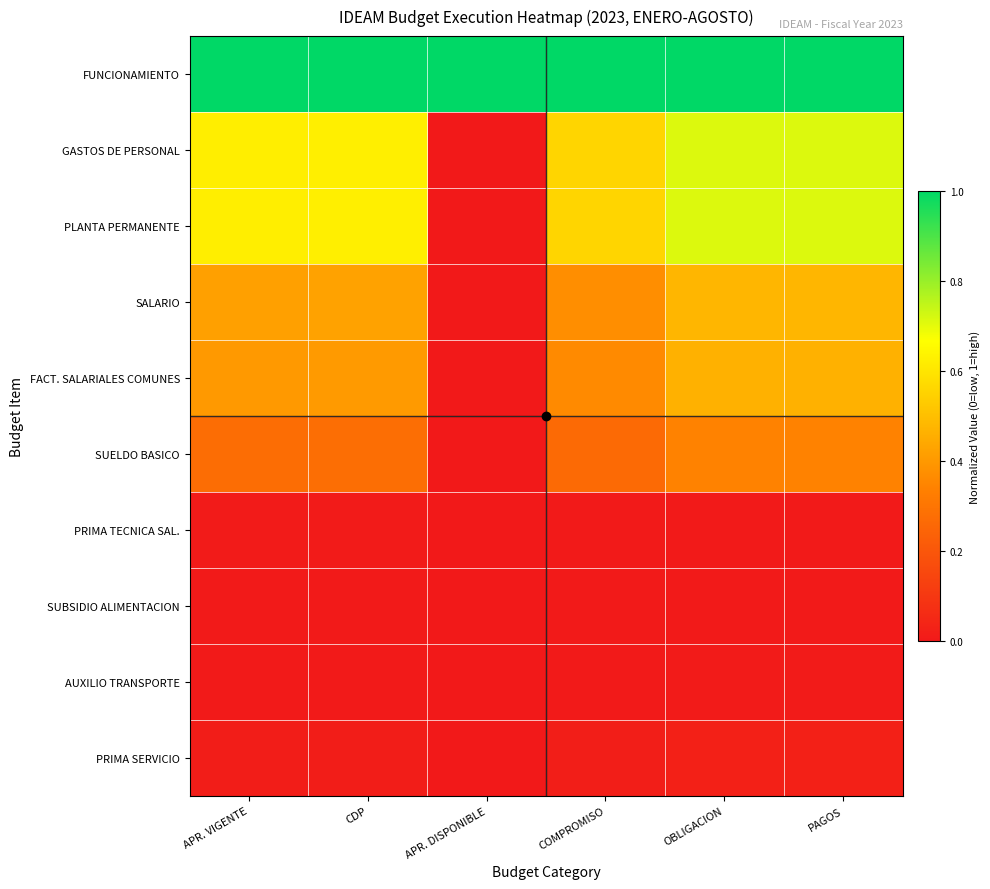

Which has a higher value, COMPROMISO or APR. DISPONIBLE?

COMPROMISO